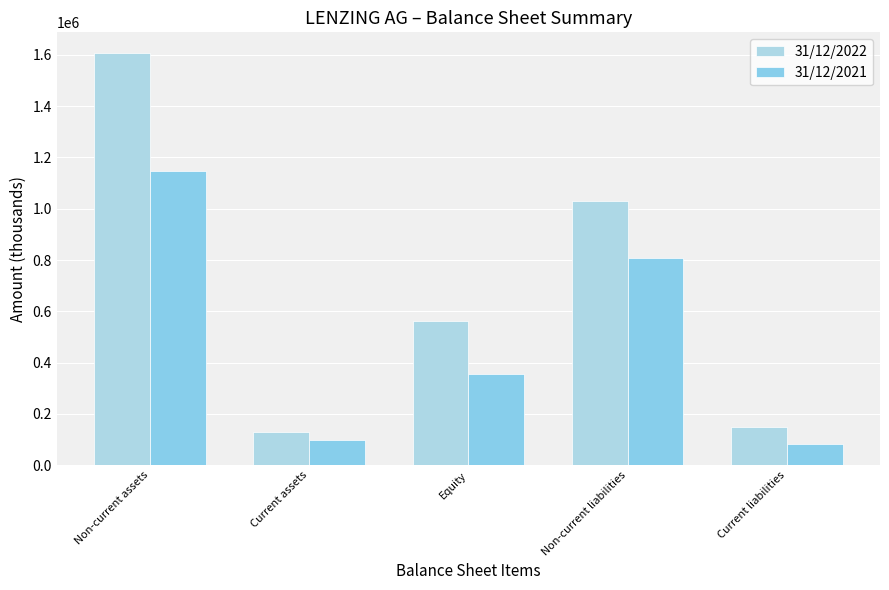

Reading left to right, transcribe all the data shown in this chart.

31/12/2022: 1607380	131267	561194	1029994	147459
31/12/2021: 1147458	98960	356570	806748	83099